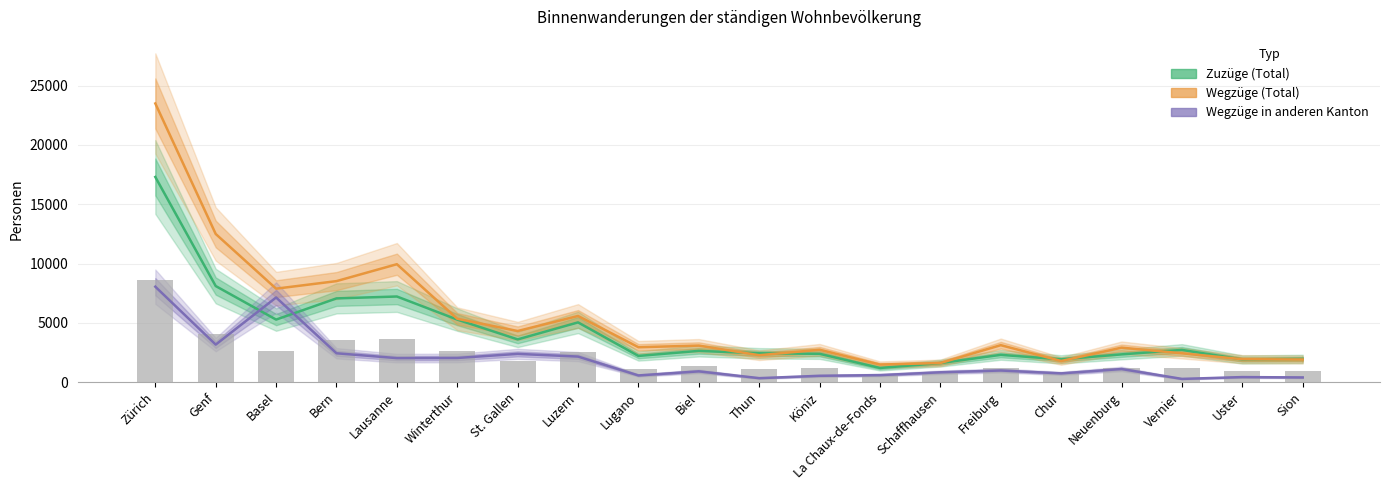

Where is Wegzüge in anderen Kanton nearest to the value 4156?

Genf